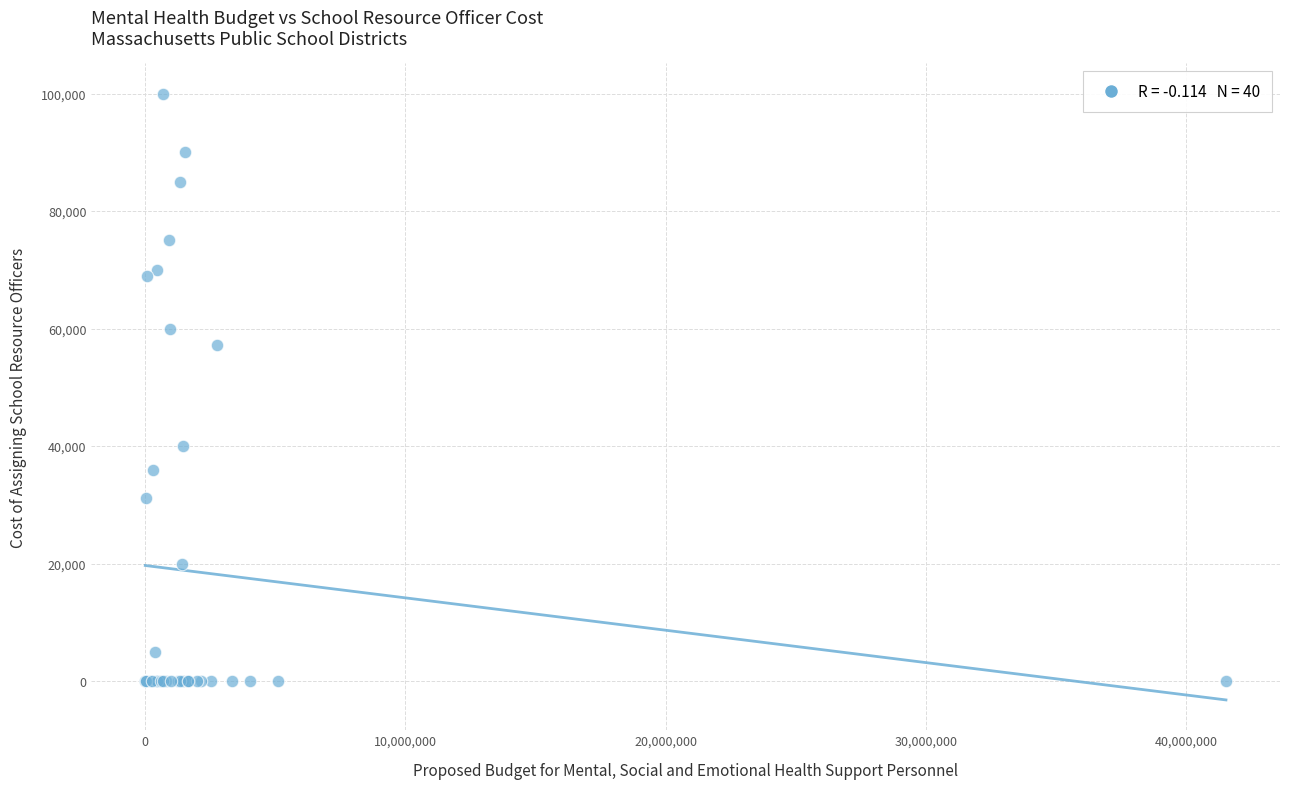

What Y value in the scatter plot is closest to 50000?

57138.0